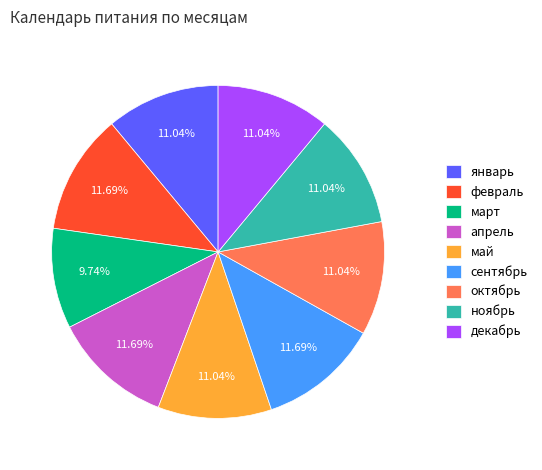

Approximately how many times larger is the value at сентябрь compared to октябрь?

1.1